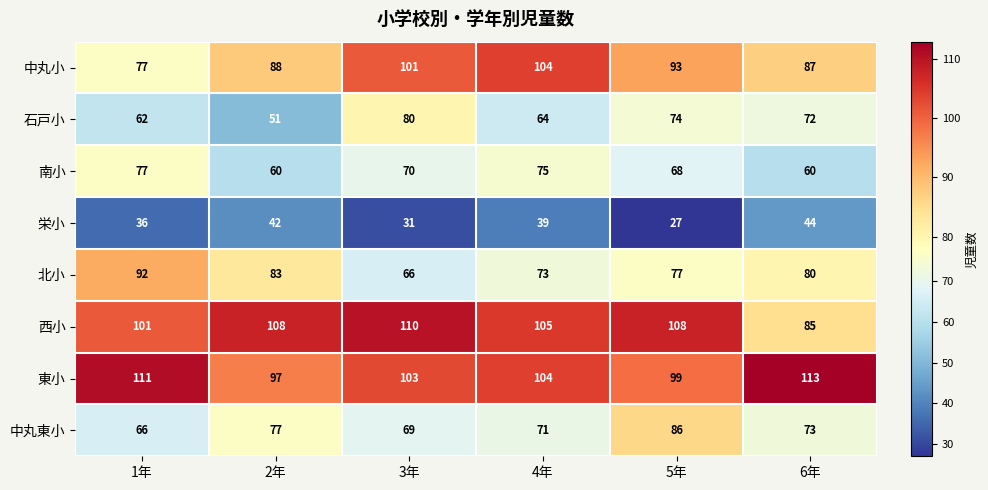

At which label is 西小 closest to 97?

1年